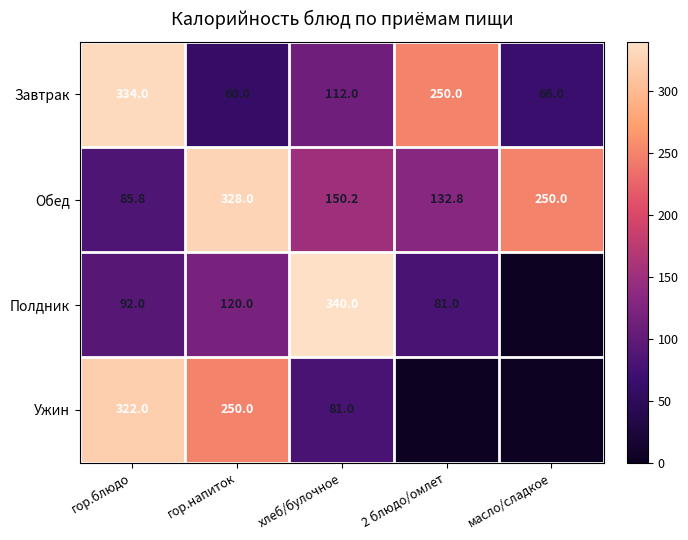

At which category is the sum across all series the highest?

гор.блюдо